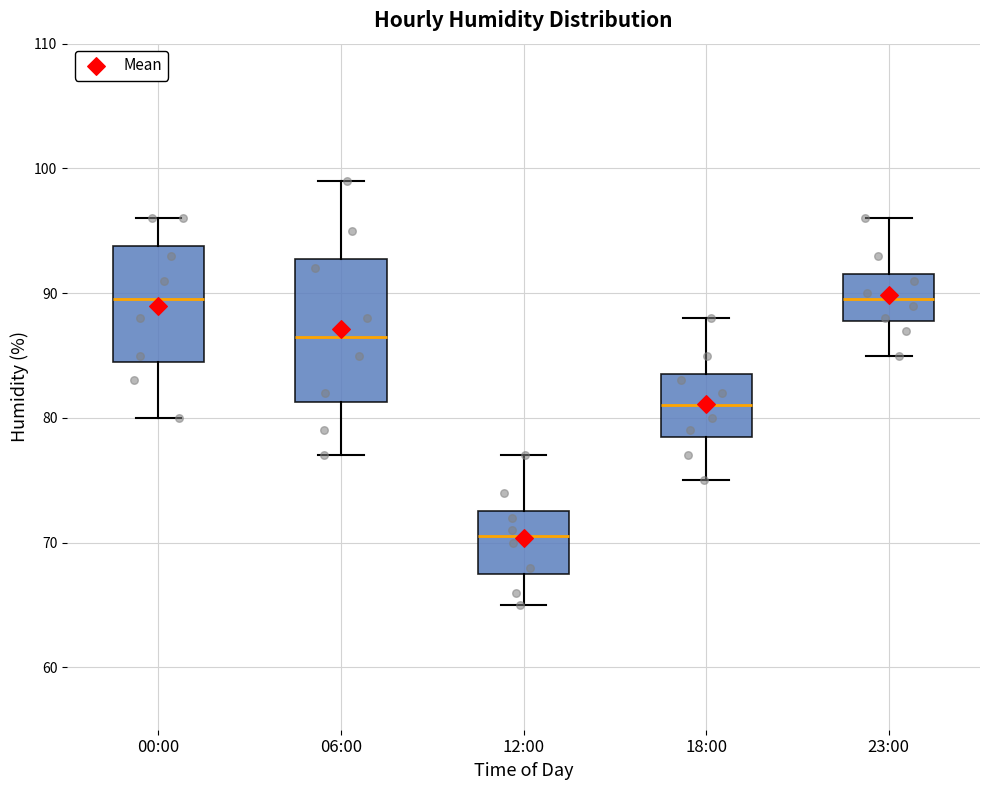

Where is the lower edge of the box for 23:00 on the y-axis? The values are not printed on the chart, so give them approximately, as read against the axis.

88